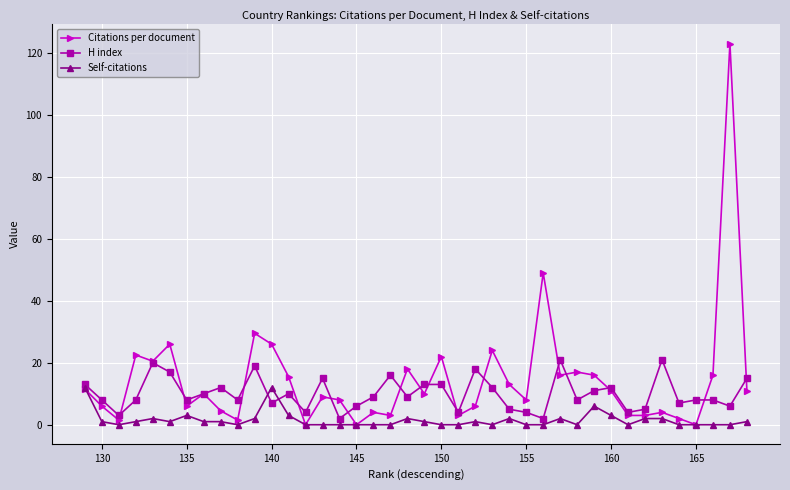

Count the number of categories in the chart.

40